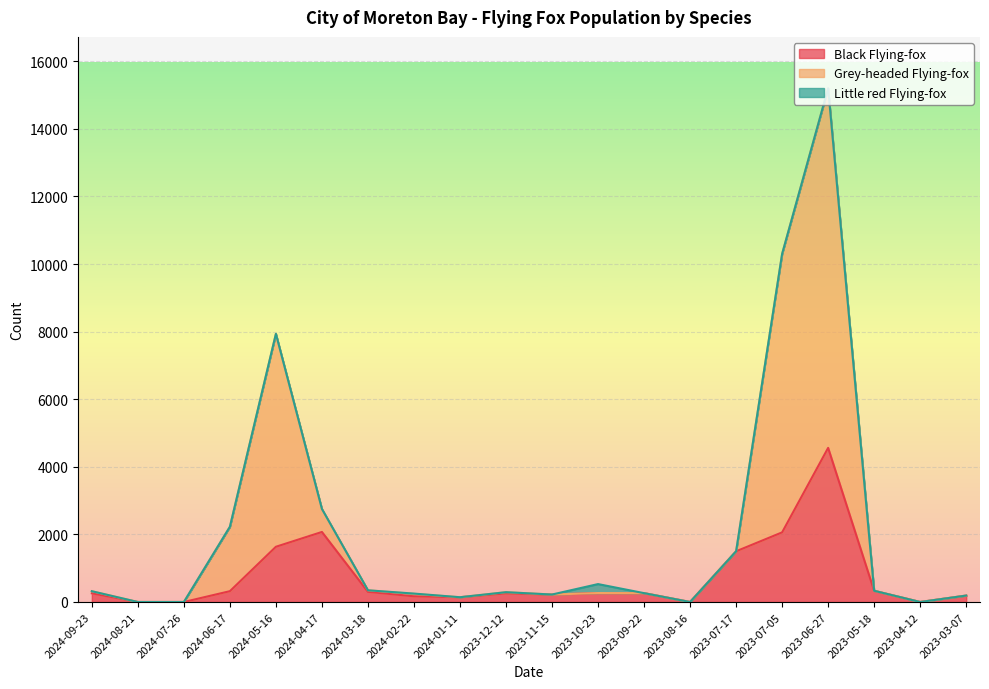

At which label is Black Flying-fox closest to 2280?

2024-04-17